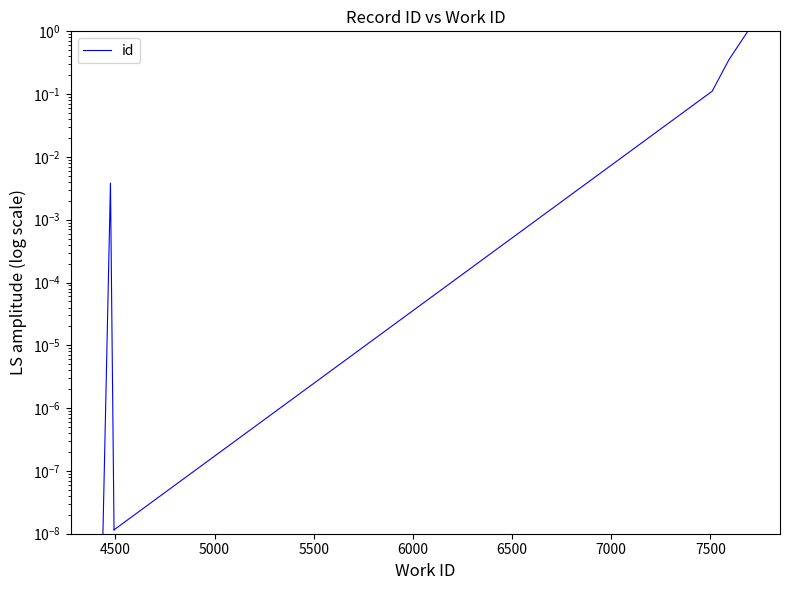

The chart shows a value of 0.2 at 7500. True or false?

False